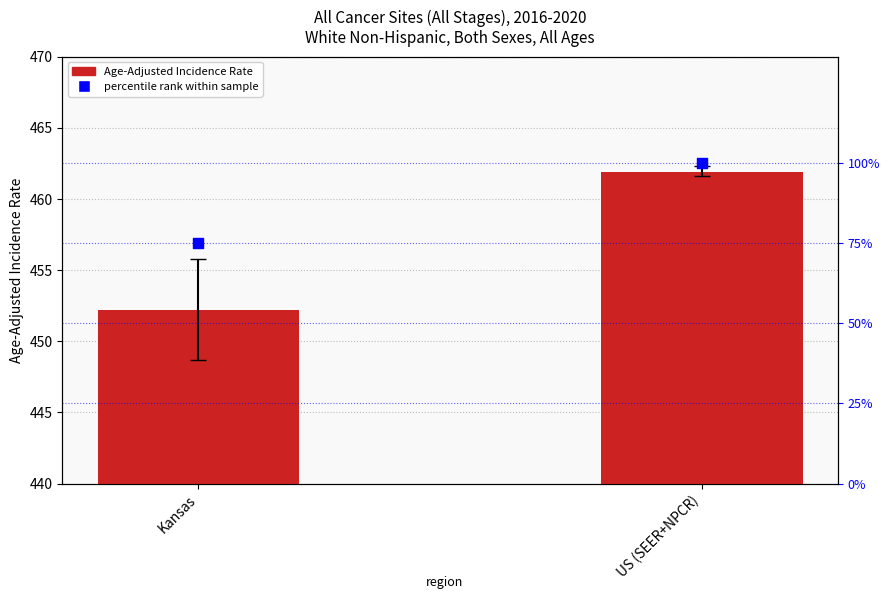

What is the total value across all series at Kansas?

527.2